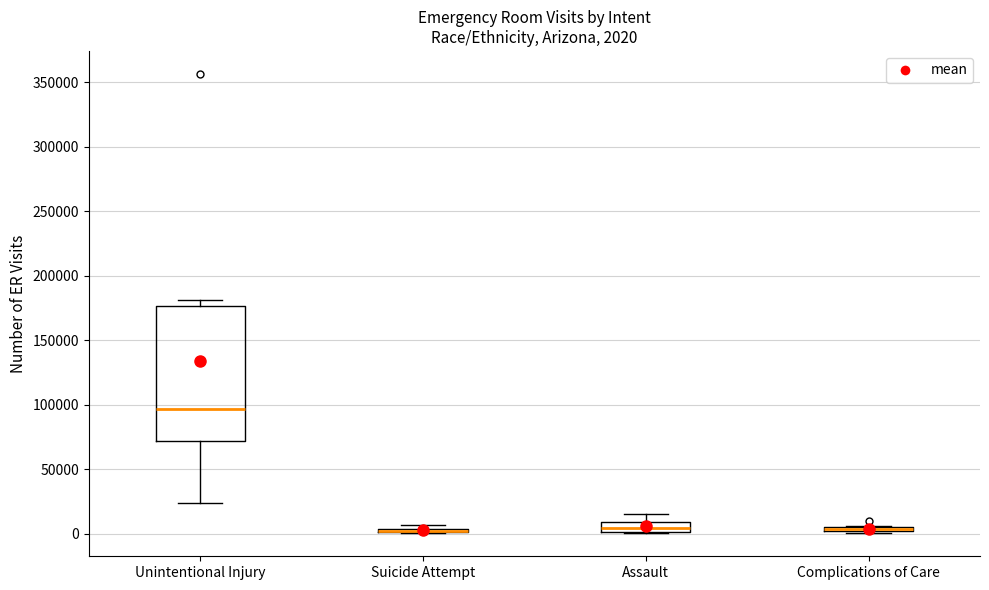

Comparing the boxes themselves (not the whiskers), which one is the tallest?

Unintentional Injury